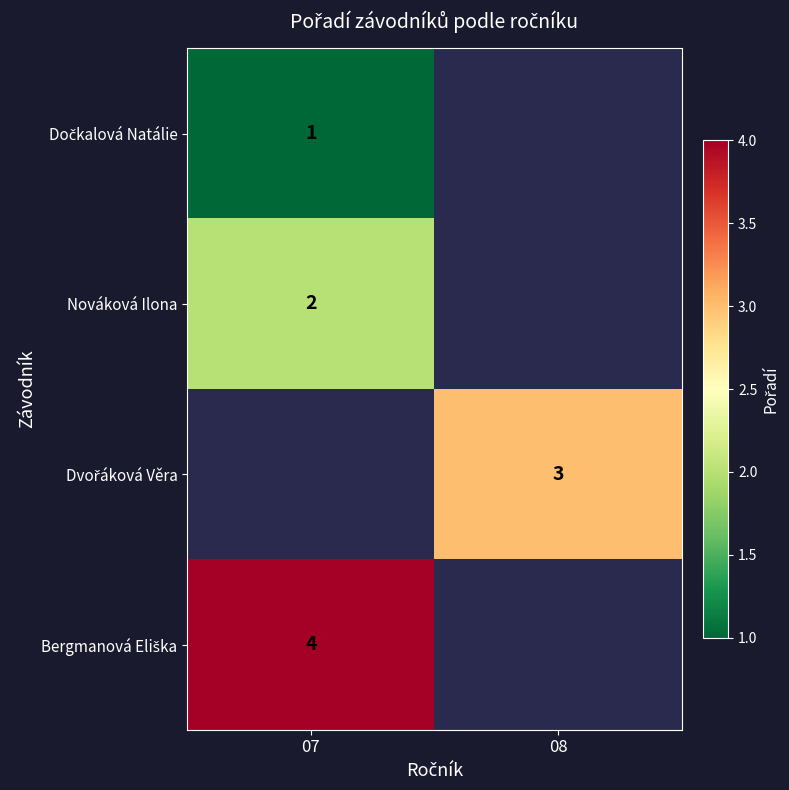

What is the greatest value displayed?

4.0